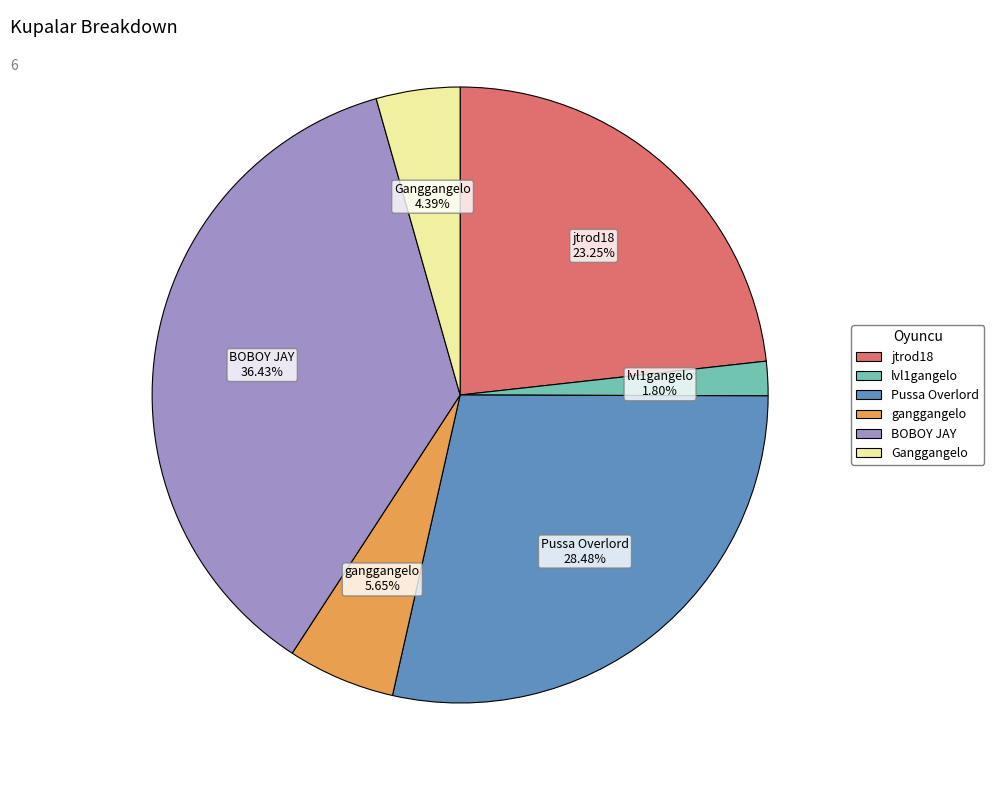

Does any single category account for the majority?

No